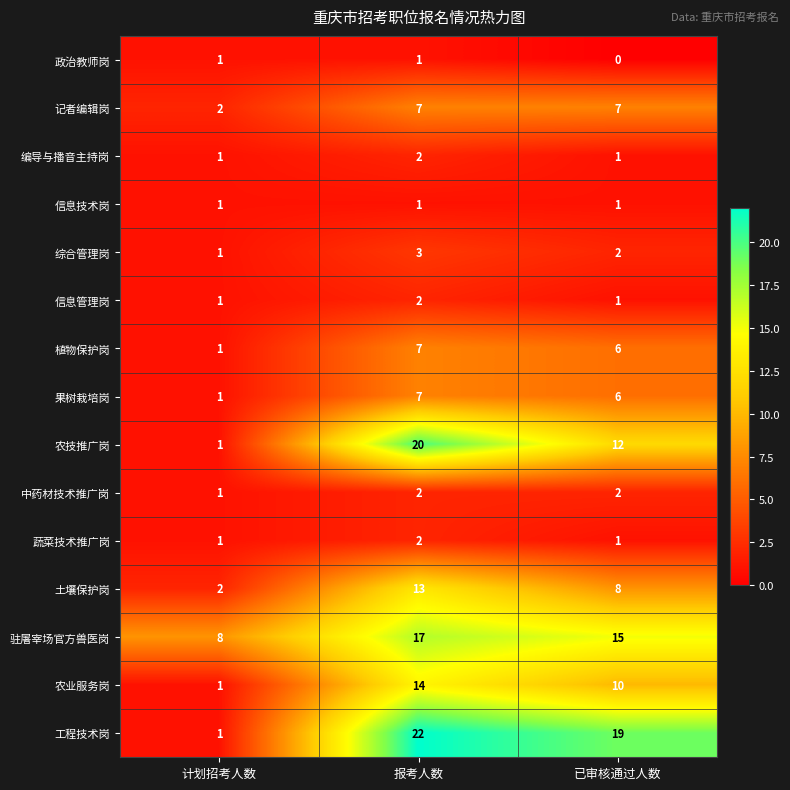

Between 计划招考人数 and 报考人数, which series saw the biggest shift?

工程技术岗